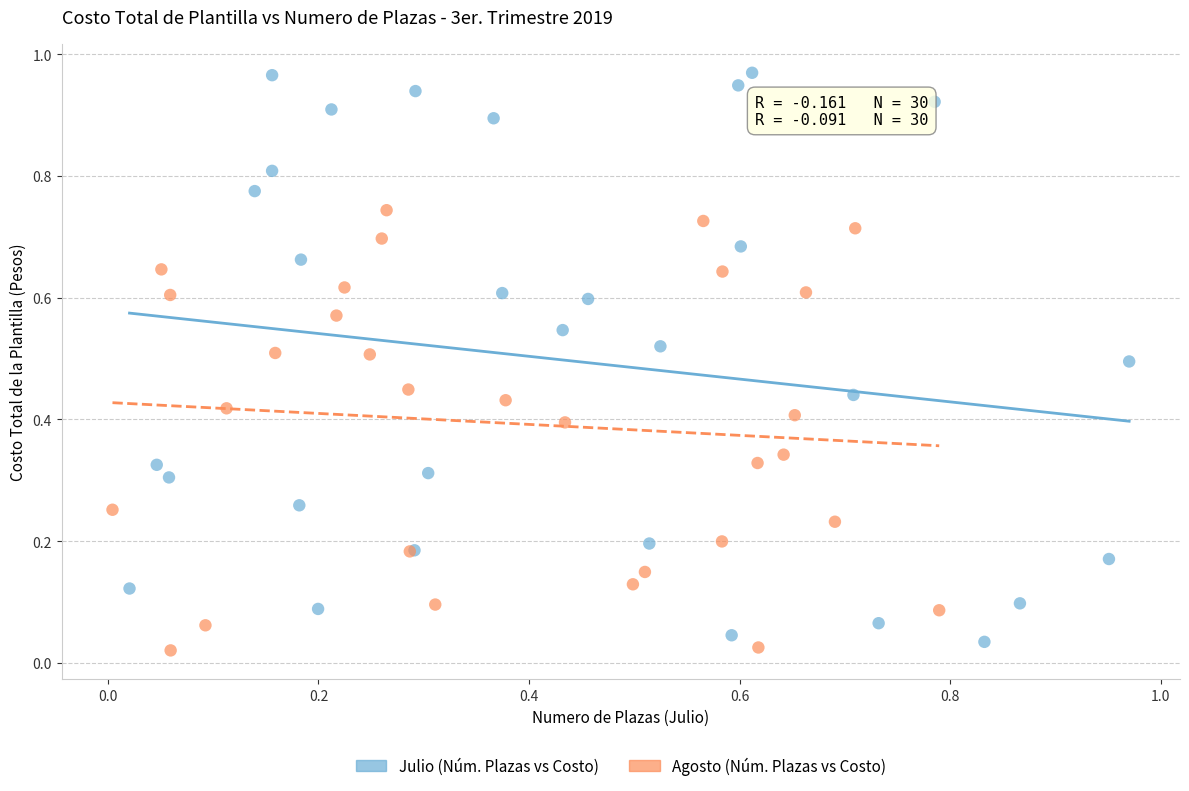

Which series contains the highest Y value?

Julio (Núm. Plazas vs Costo)